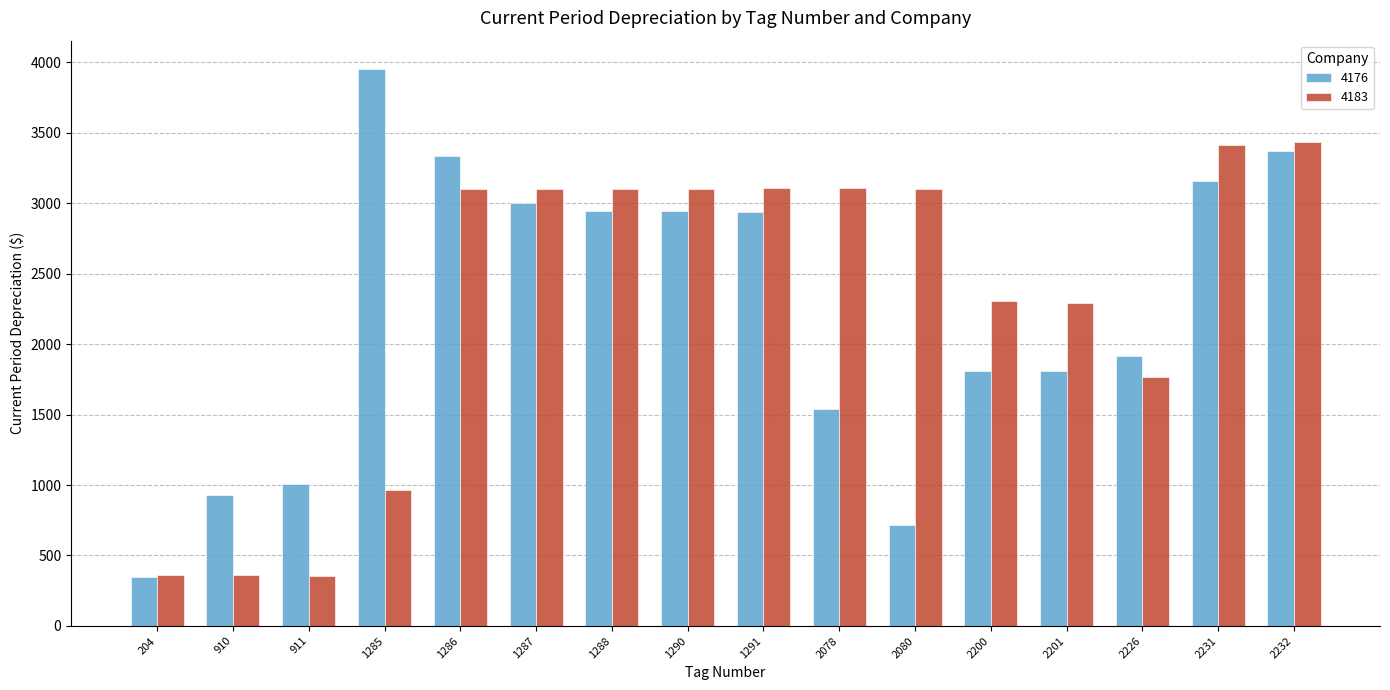

At how many categories does at least one series exceed 772?

15